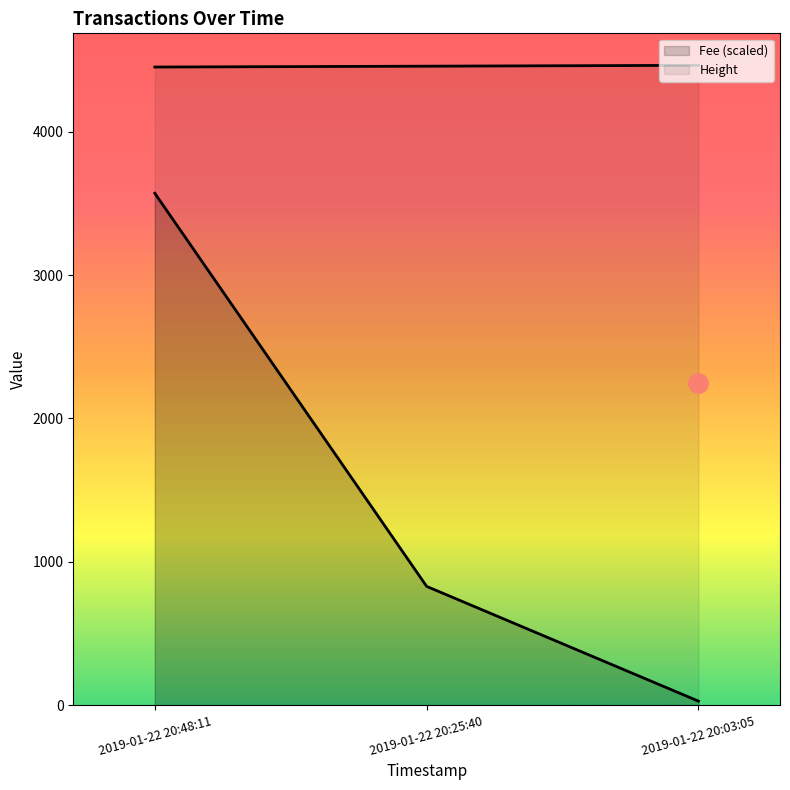

What position from the left is 2019-01-22 20:25:40?

2